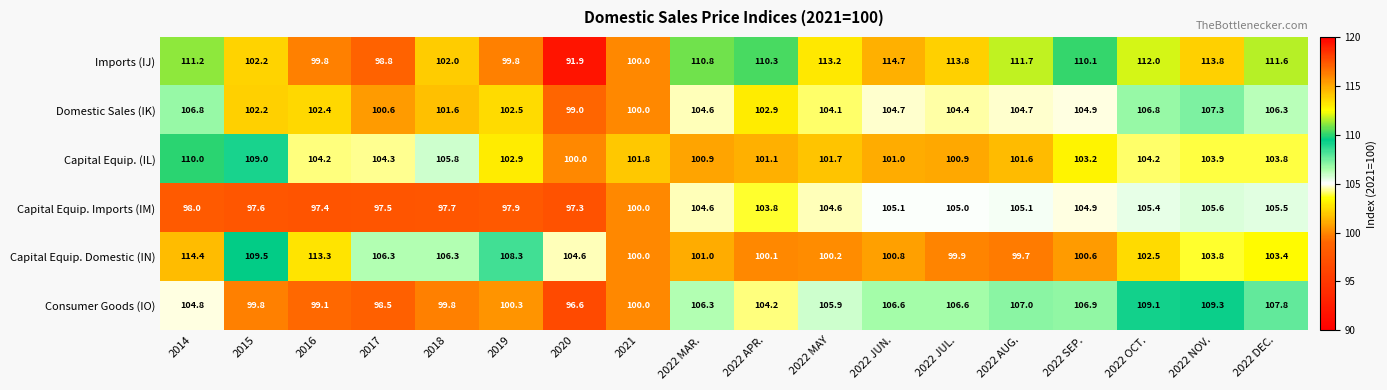

Which series has the largest total across all categories?

Imports (IJ)